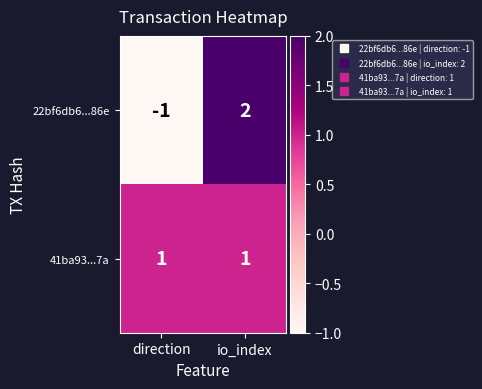

What is the difference between the 22bf6db6...86e values at io_index and direction?

3